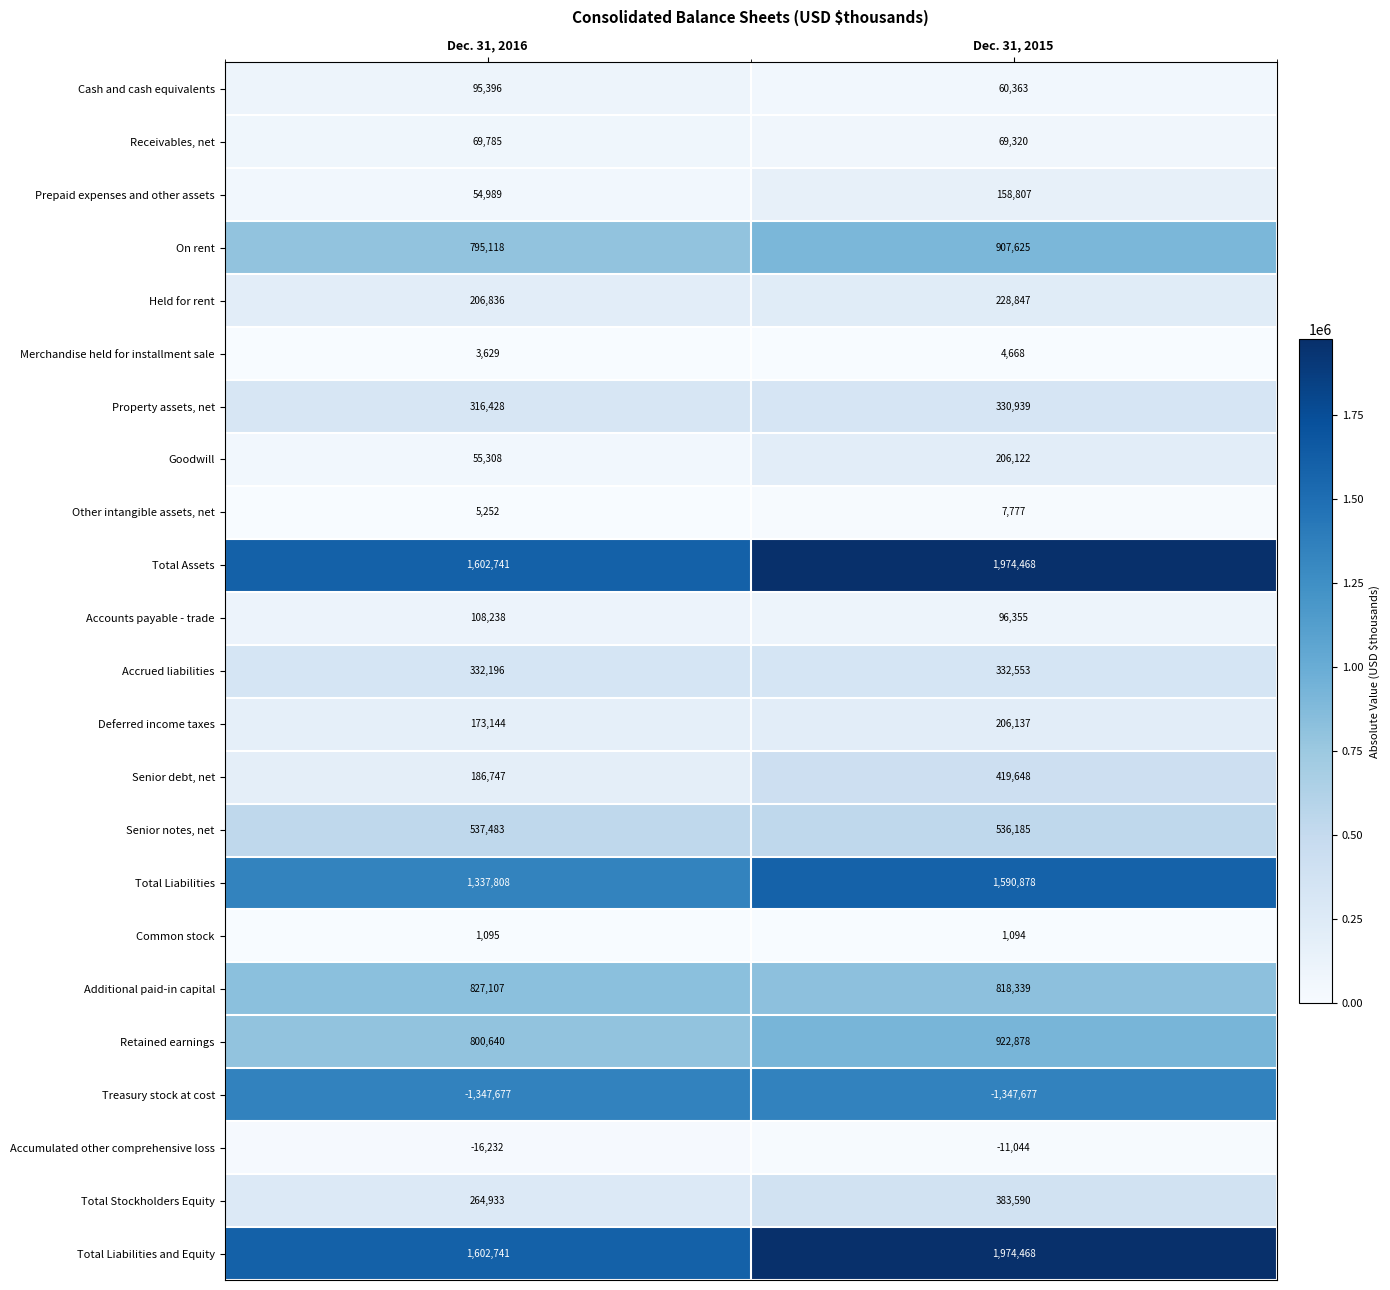

Is the value of Common stock at Dec. 31, 2016 greater than the value of Held for rent at Dec. 31, 2016?

No